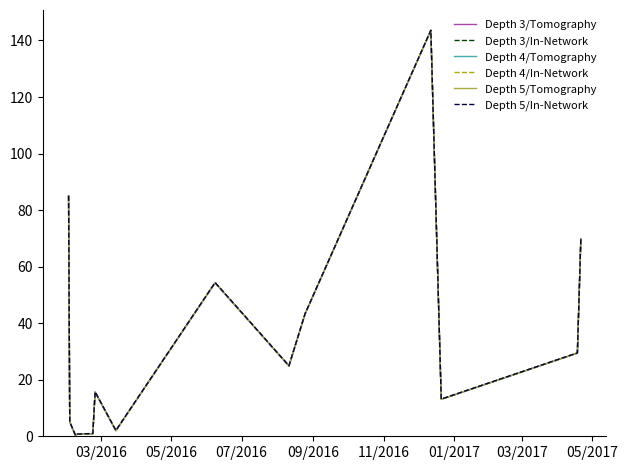

At how many categories does at least one series exceed 99?

1